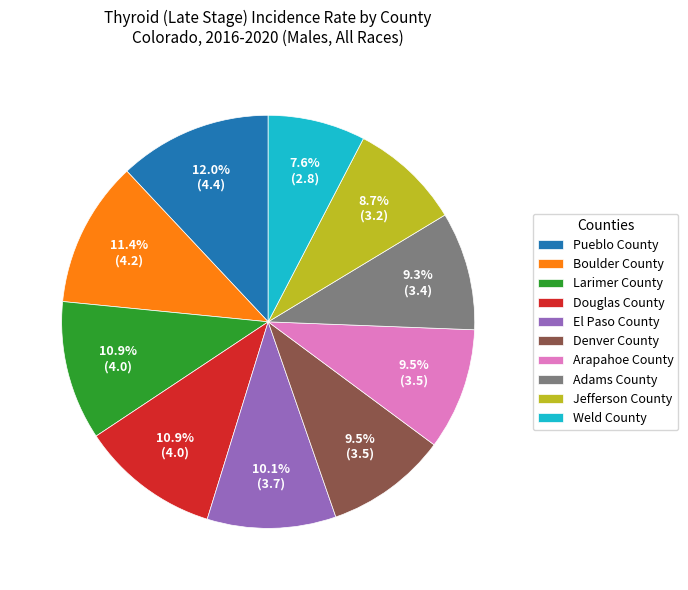

Is there any slice that represents more than half of the pie?

No